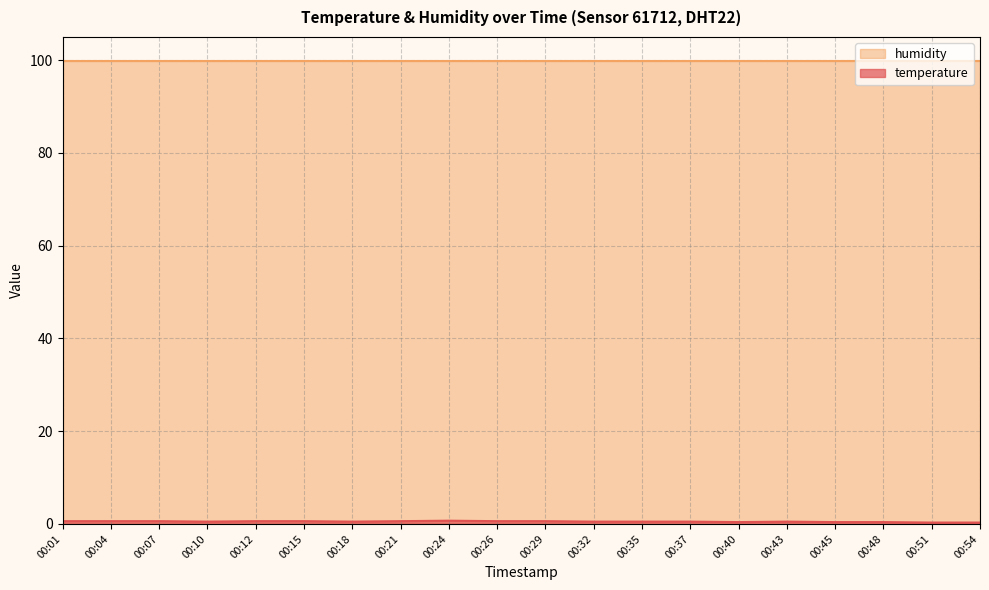

Which series has the largest total across all categories?

humidity